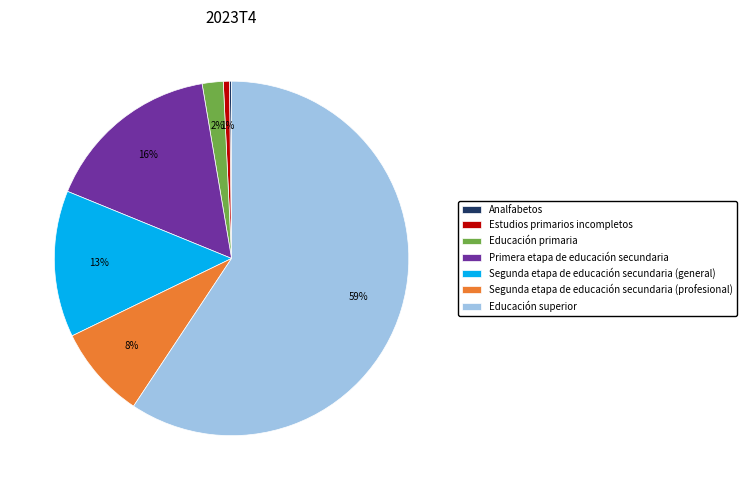

To the nearest percent, what is the combined percentage of Primera etapa de educación secundaria and Educación primaria?

18%